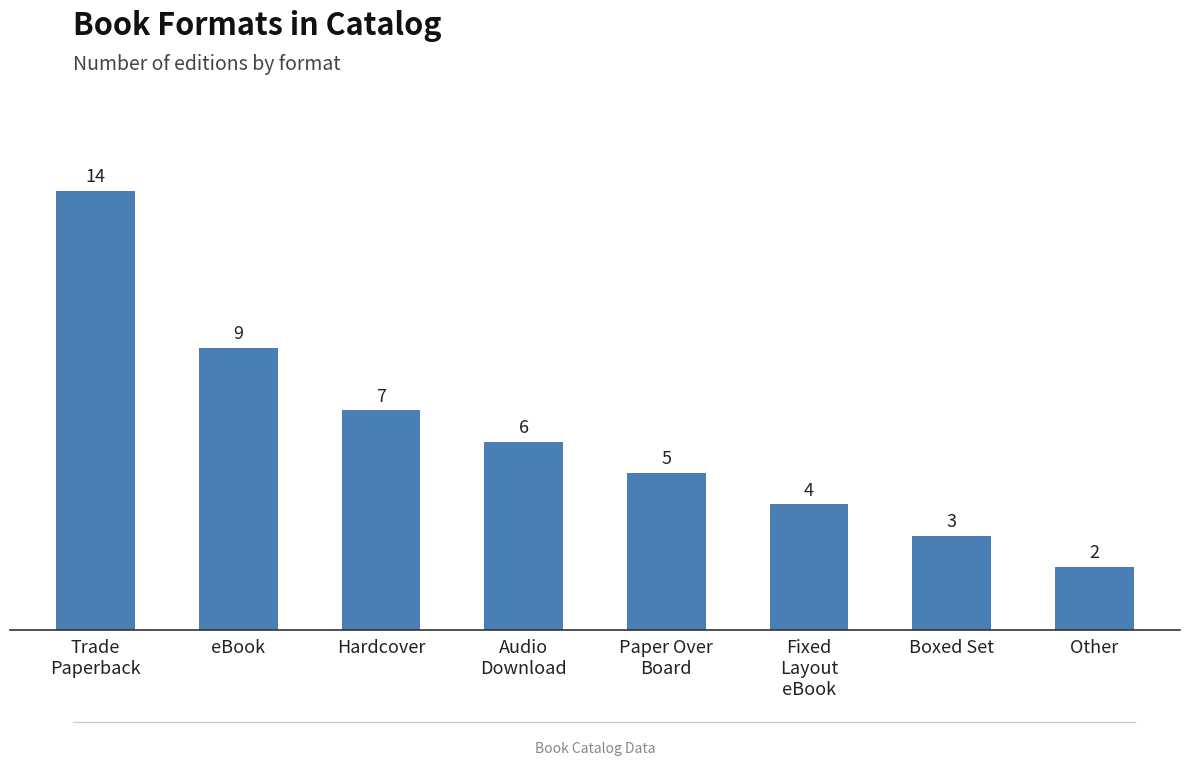

List the labels in order of value, smallest first.

Other, Boxed Set, Fixed
Layout
eBook, Paper Over
Board, Audio
Download, Hardcover, eBook, Trade
Paperback